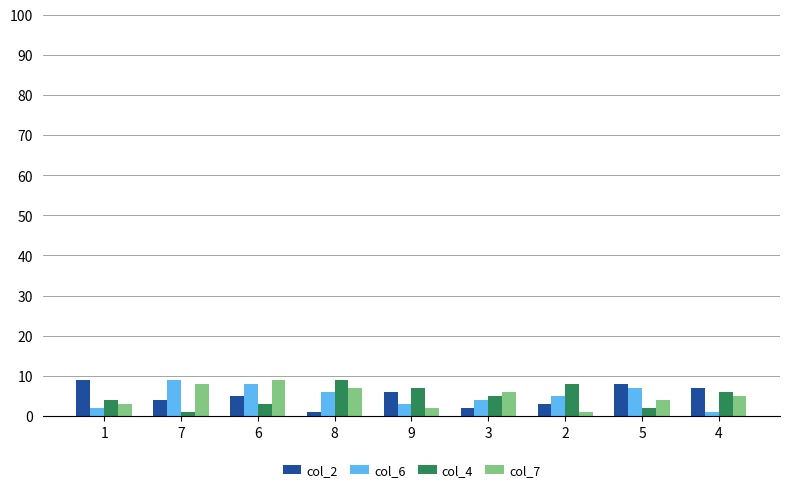

Is it true that col_6 equals 1 at 4?

True